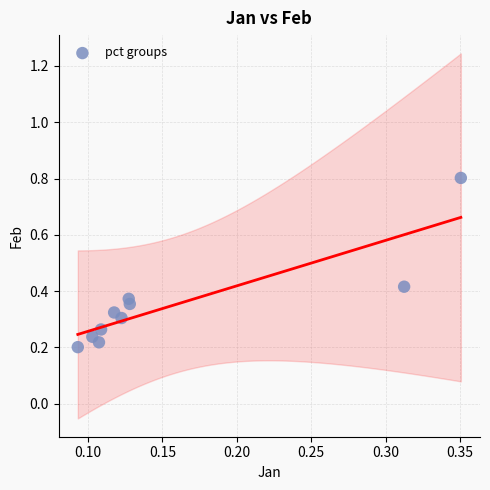

What is the range of Y values (max minus min)?

0.6